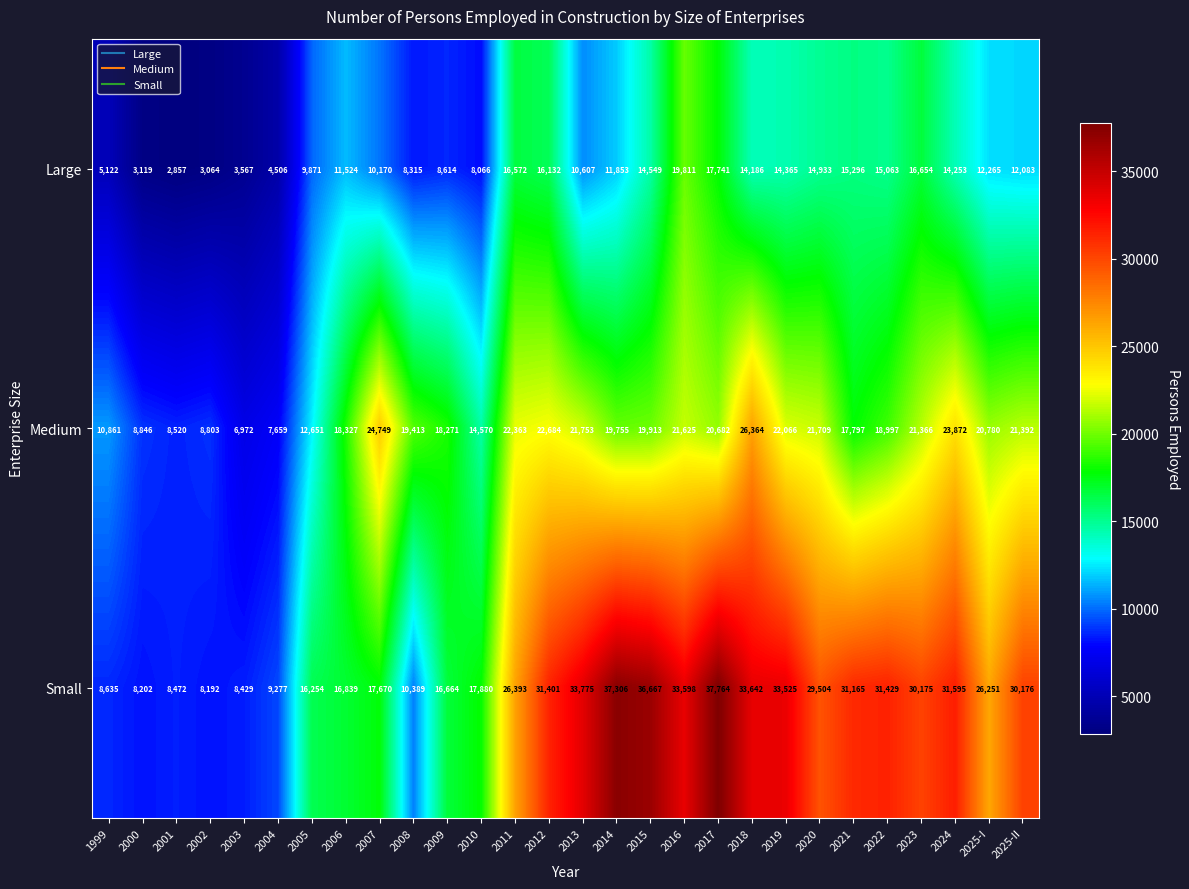

Which category has the highest value across all series?

2017